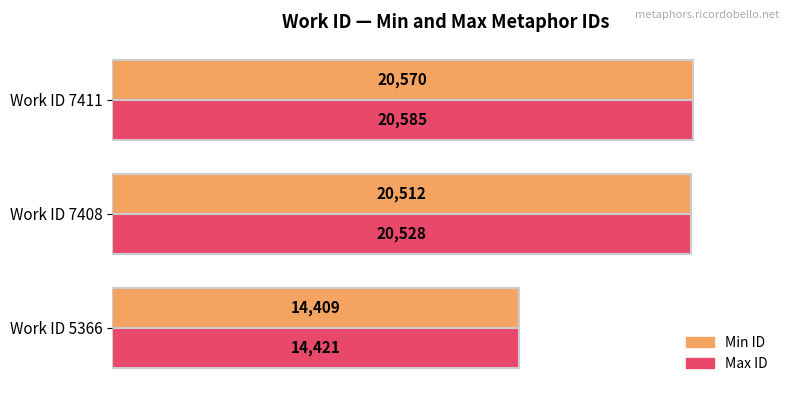

Is it true that Max ID equals 20528 at Work ID 7408?

True